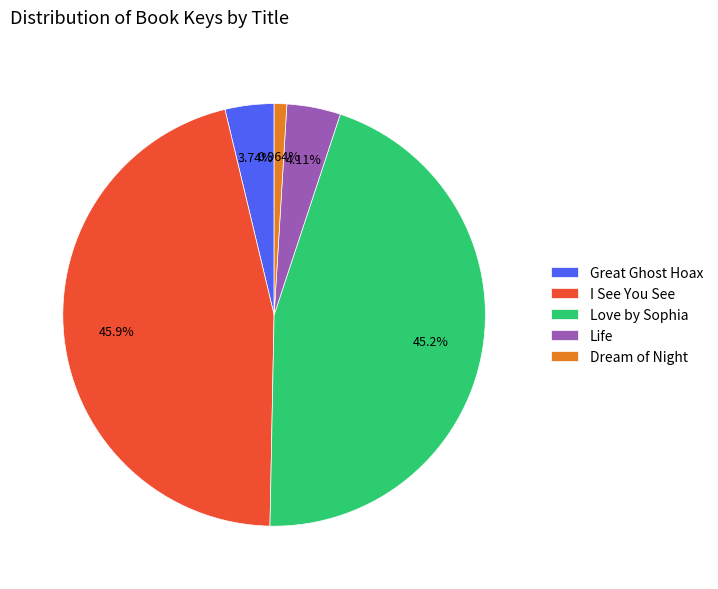

Between Dream of Night and Life, which is larger?

Life